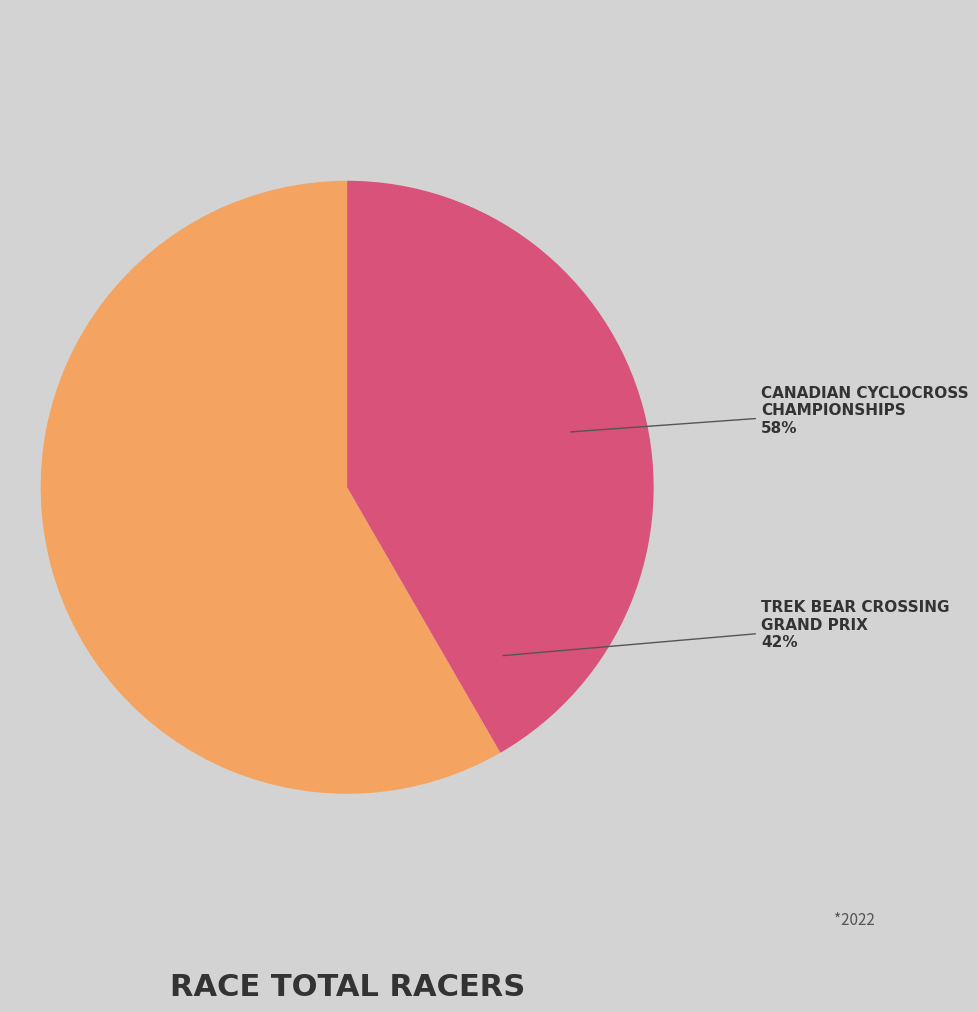

Between Trek Bear Crossing Grand Prix and Canadian Cyclocross Championships, which is larger?

Canadian Cyclocross Championships